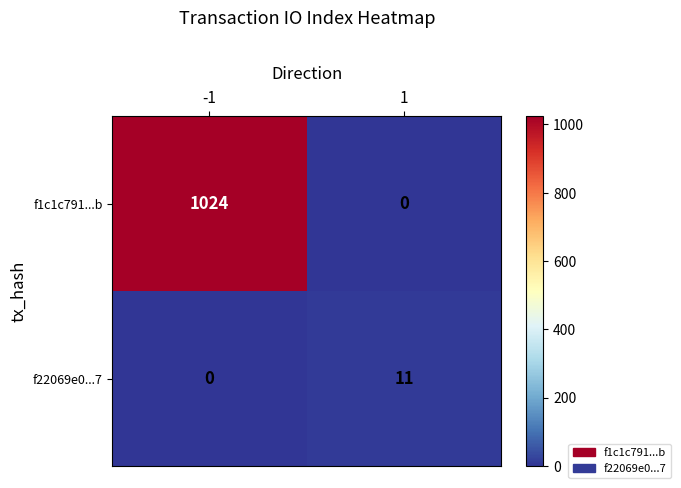

Rank the series by their average value, from highest to lowest.

f1c1c791...b, f22069e0...7